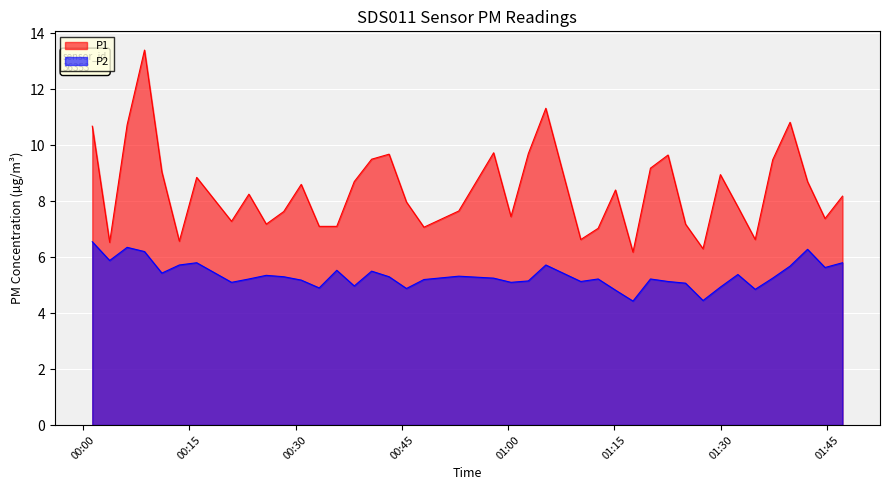

What is the highest value of the P1 series?

13.4